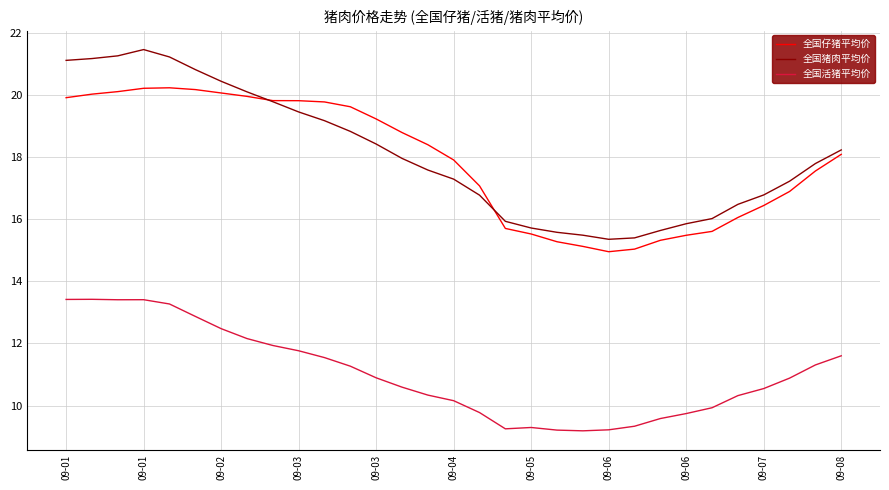

Which series has the largest range (max minus min)?

全国猪肉平均价